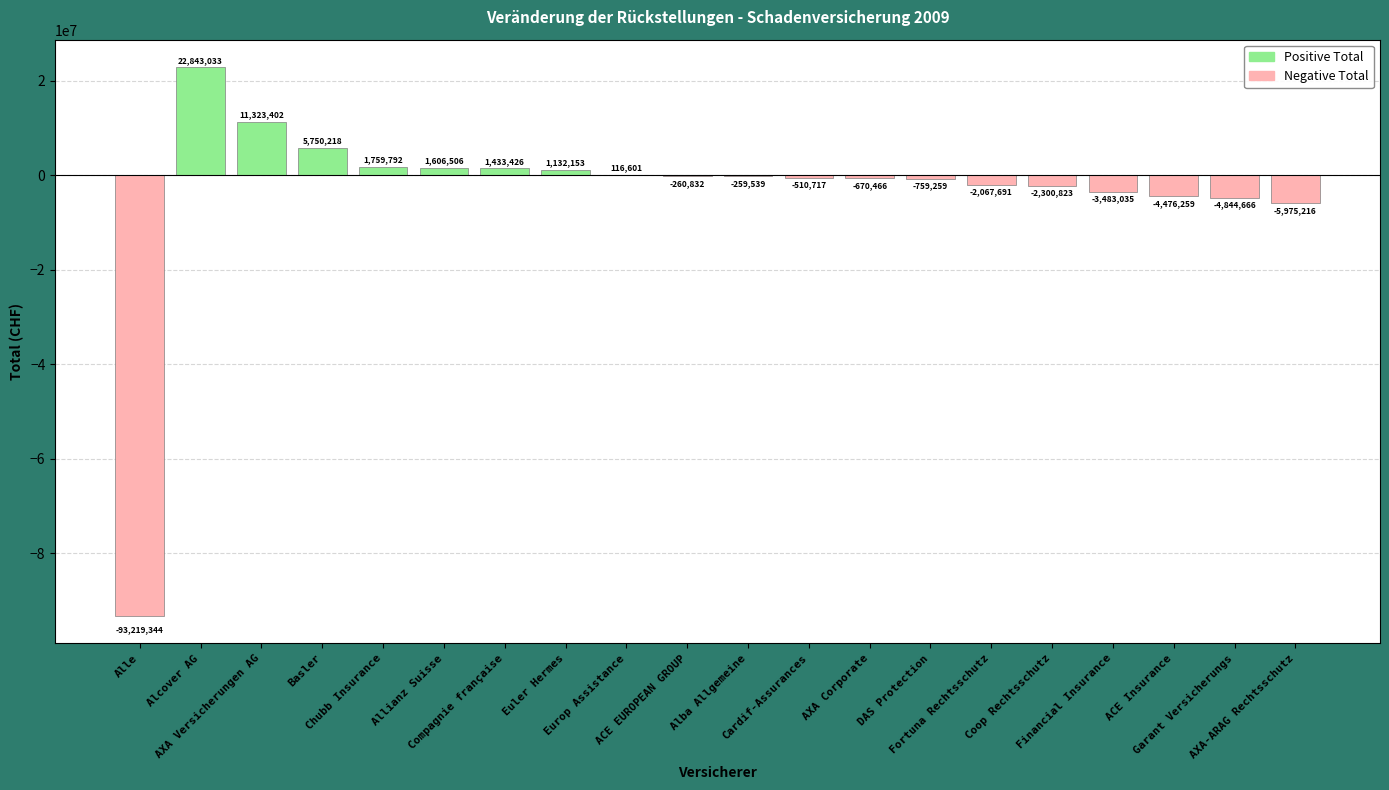

Reading left to right, what are all the values shown in this chart?

-93219344	22843033	11323402	5750218	1759792	1606506	1433426	1132153	116601	-260832	-259539	-510717	-670466	-759259	-2067691	-2300823	-3483035	-4476259	-4844666	-5975216